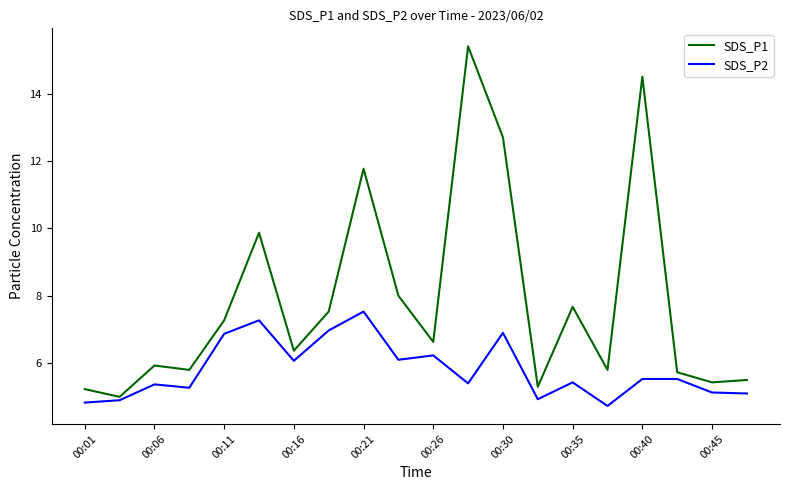

What is the maximum value for SDS_P1?

15.4